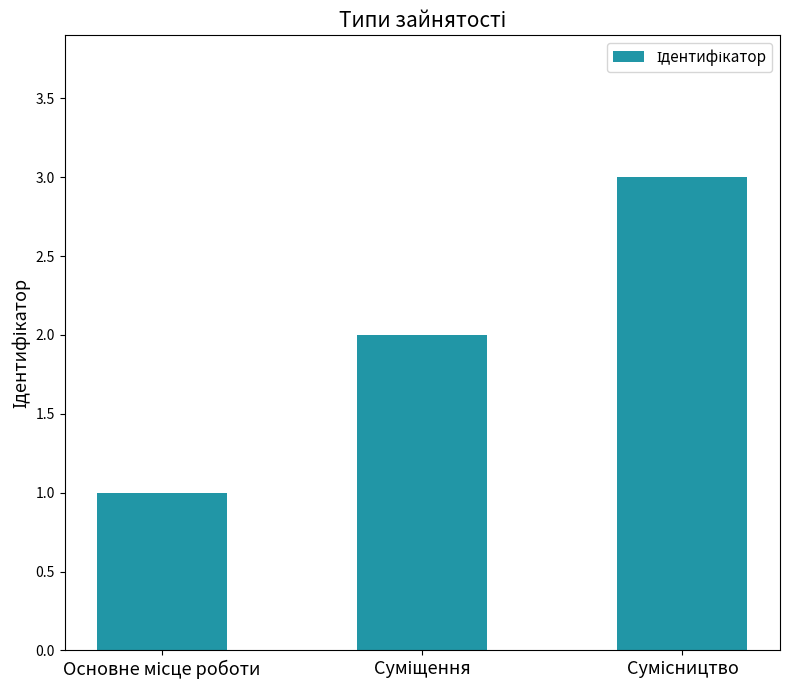

What is the maximum value shown in the chart?

3